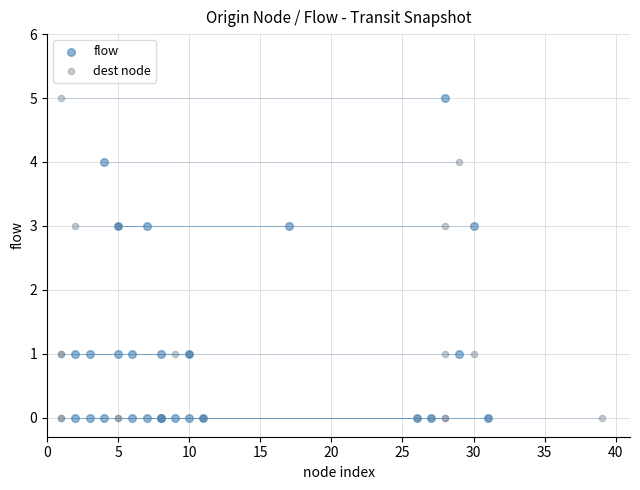

What are all the series names shown in the legend?

flow, dest node